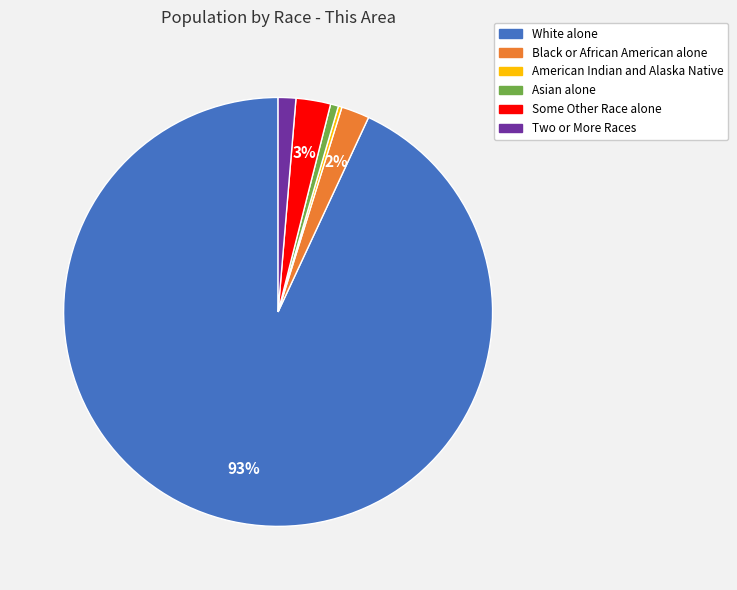

Is White alone the majority of the pie?

Yes